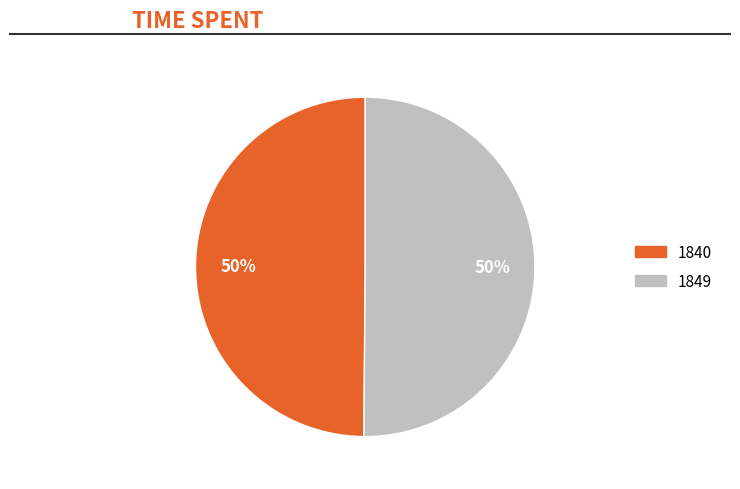

Count the number of slices in the pie.

2